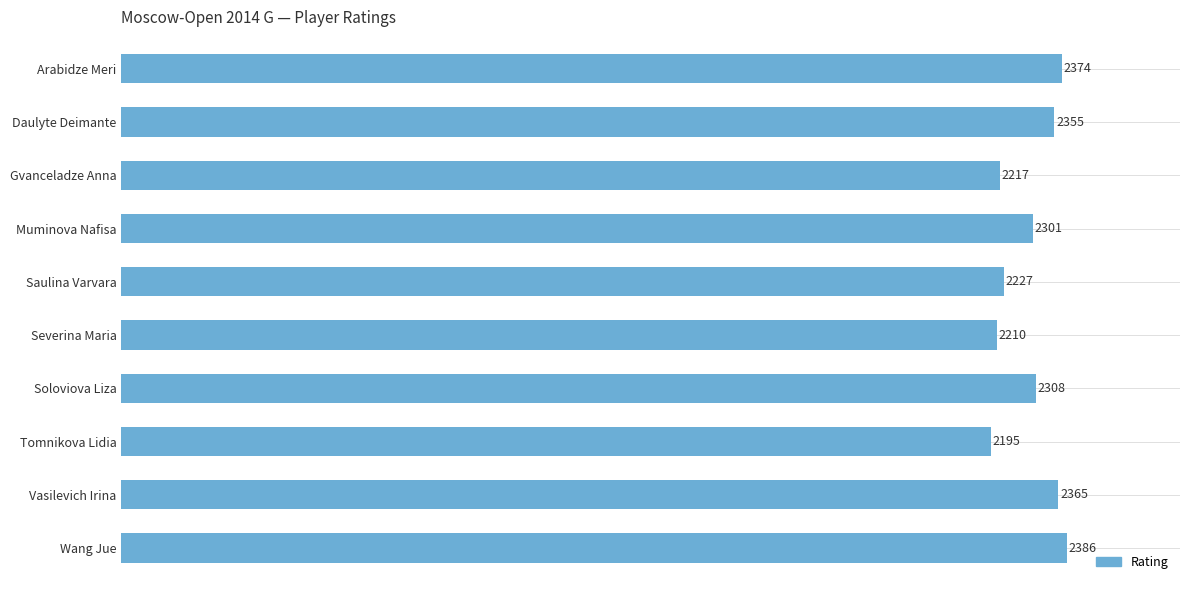

Rank the categories by value from lowest to highest.

Tomnikova Lidia, Severina Maria, Gvanceladze Anna, Saulina Varvara, Muminova Nafisa, Soloviova Liza, Daulyte Deimante, Vasilevich Irina, Arabidze Meri, Wang Jue